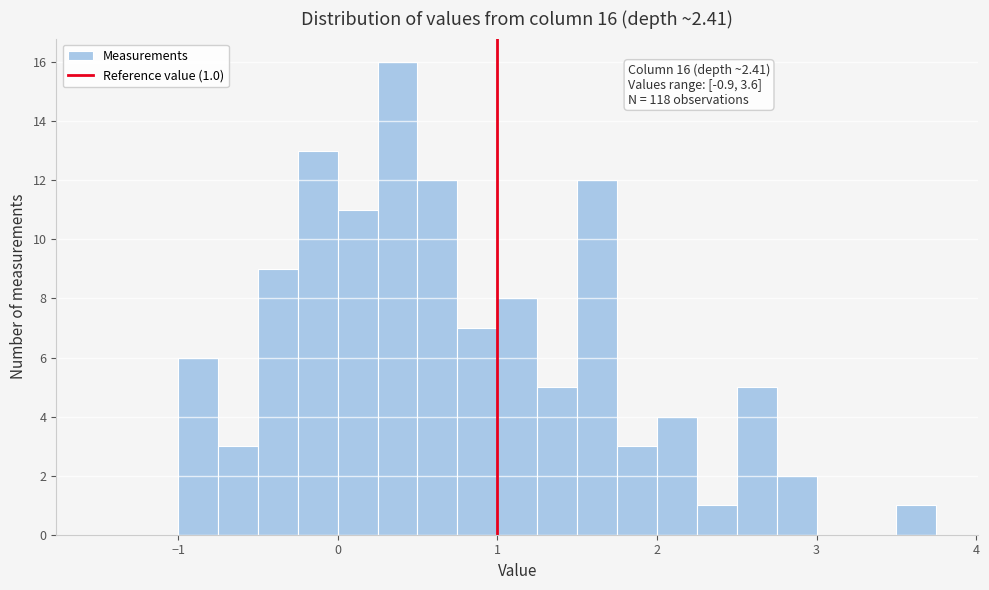

Around what value on the x-axis is the tallest bar? Give the approximate position of its centre, as read against the axis.

0.4